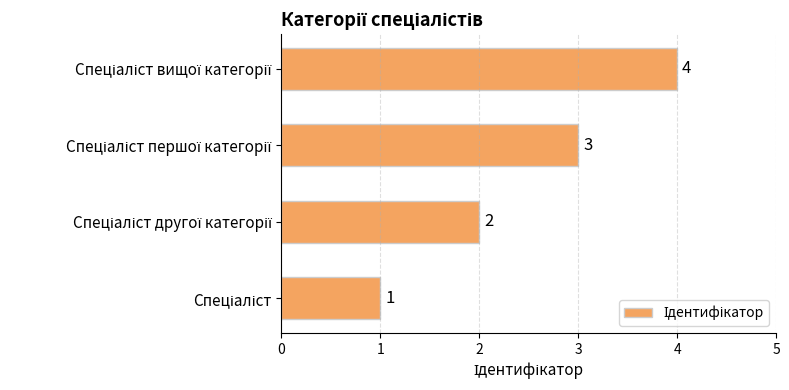

What is the difference between the maximum and minimum values?

3